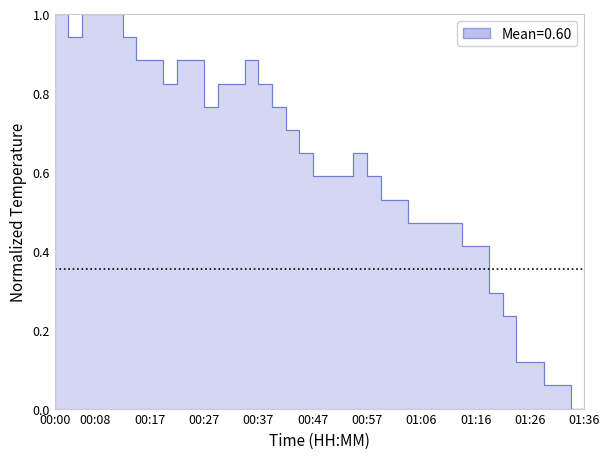

Reading left to right, extract all data points from this chart.

1.0	0.9	1.0	1.0	1.0	0.9	0.9	0.9	0.8	0.9	0.9	0.8	0.8	0.8	0.9	0.8	0.8	0.7	0.6	0.6	0.6	0.6	0.6	0.6	0.5	0.5	0.5	0.5	0.5	0.5	0.4	0.4	0.3	0.2	0.1	0.1	0.1	0.1	0.0	0.0